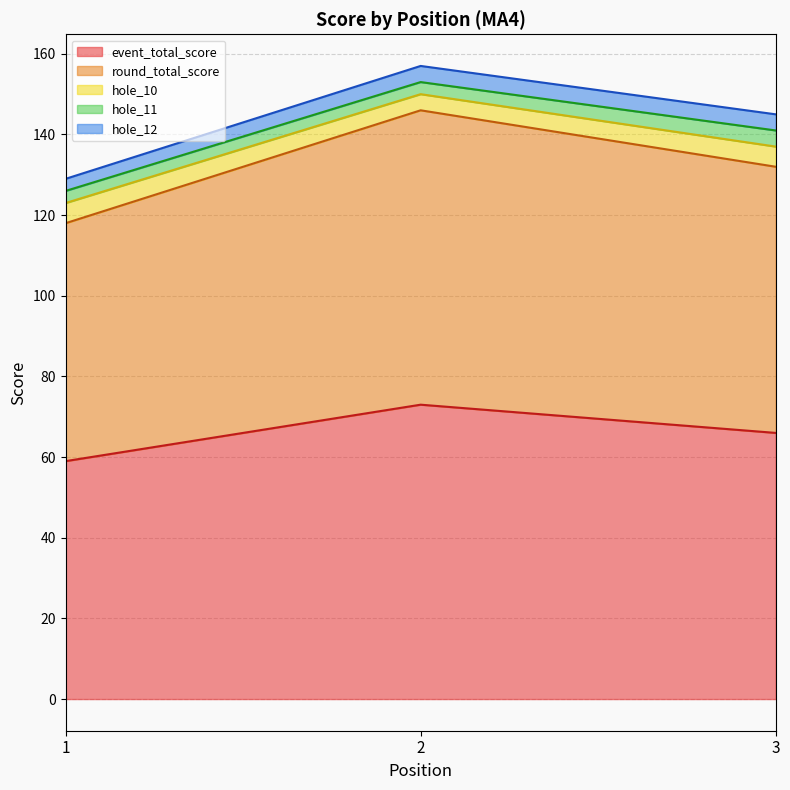

What is the value of the hole_12 point at the 3rd from the left?

4